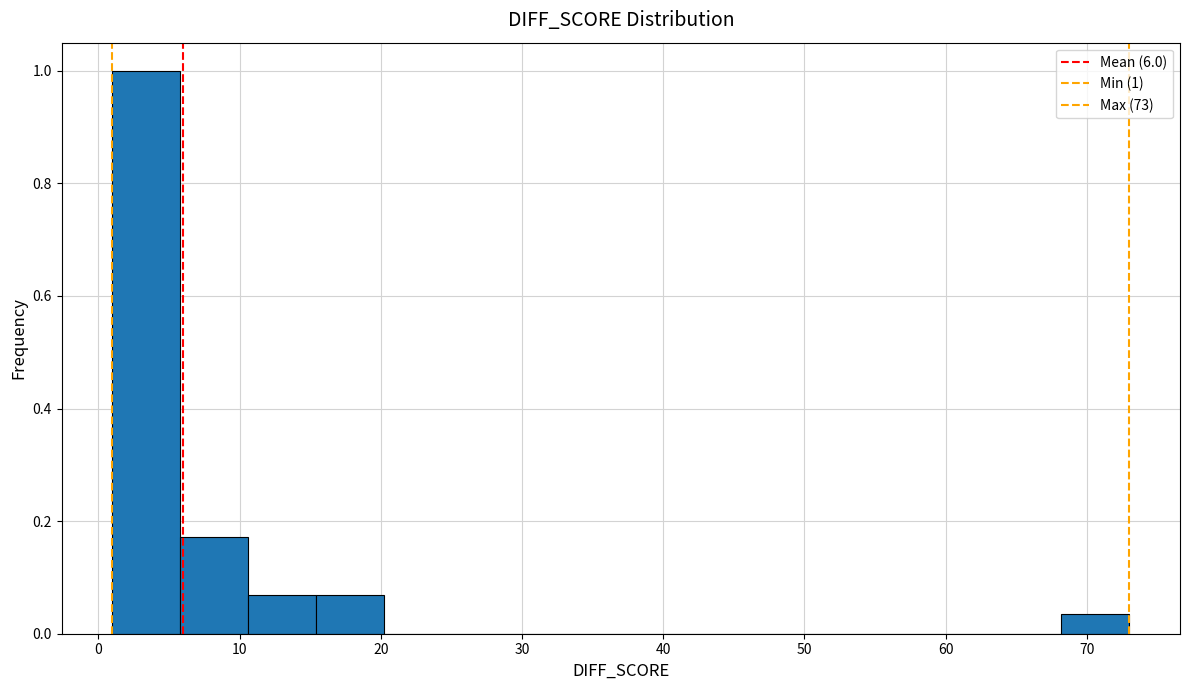

Over which range of the x-axis is the bar tallest?

1.0 to 5.8